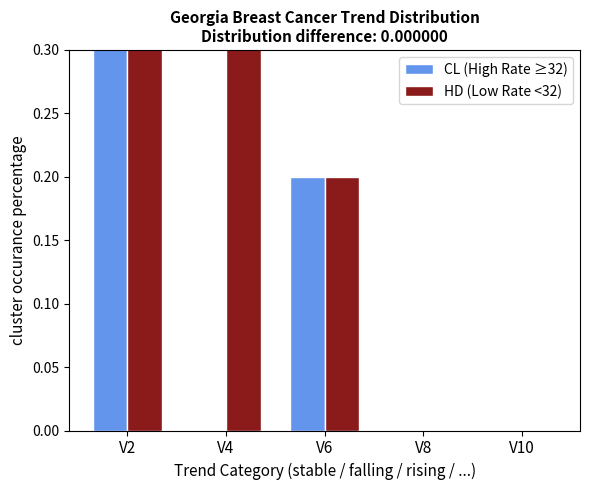

Is it true that HD (Low Rate <32) equals 0.3 at V10?

False